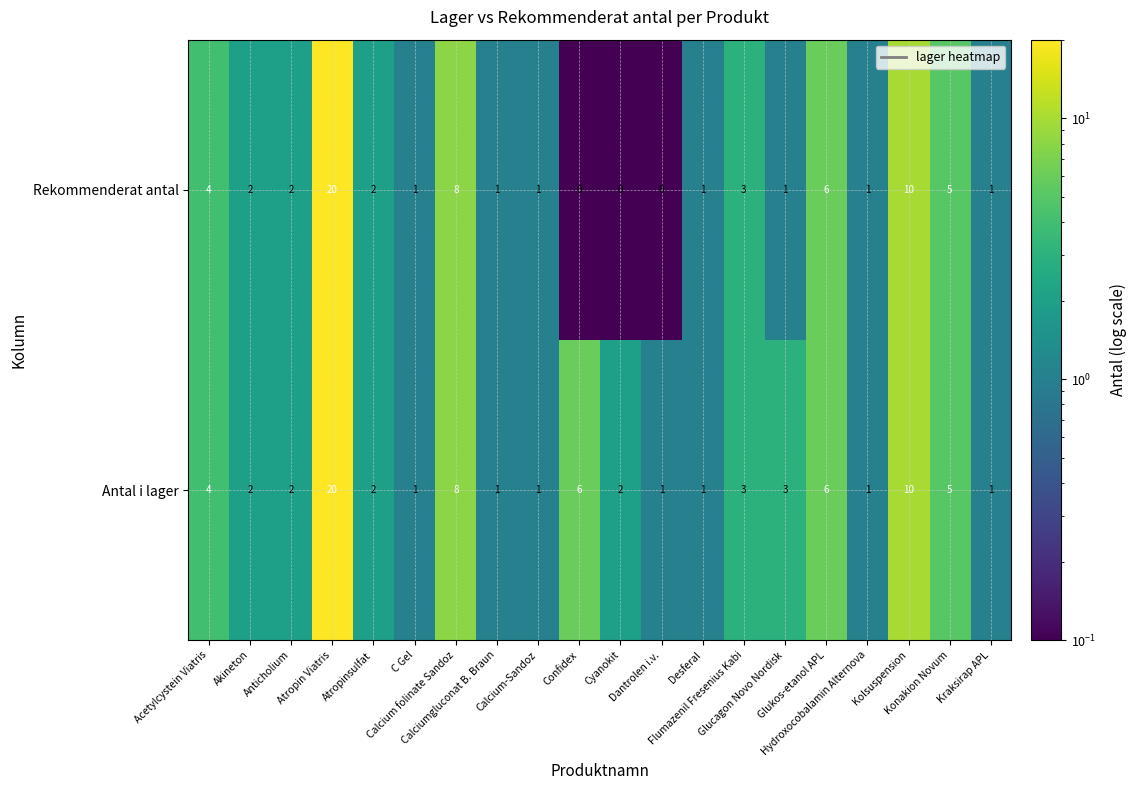

How many categories are shown in the chart?

20